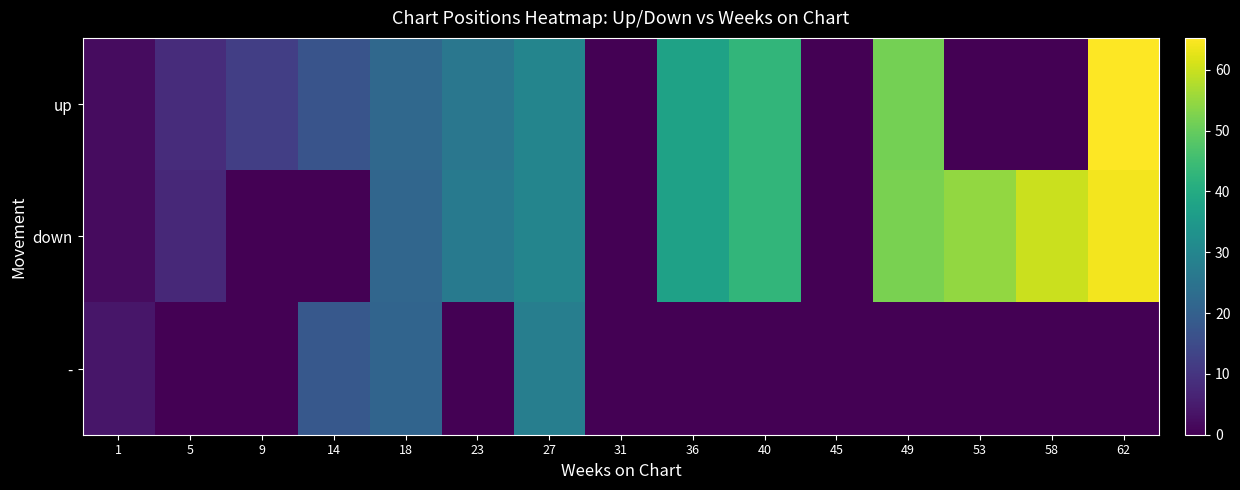

List the series in order of their peak value, lowest first.

-, down, up